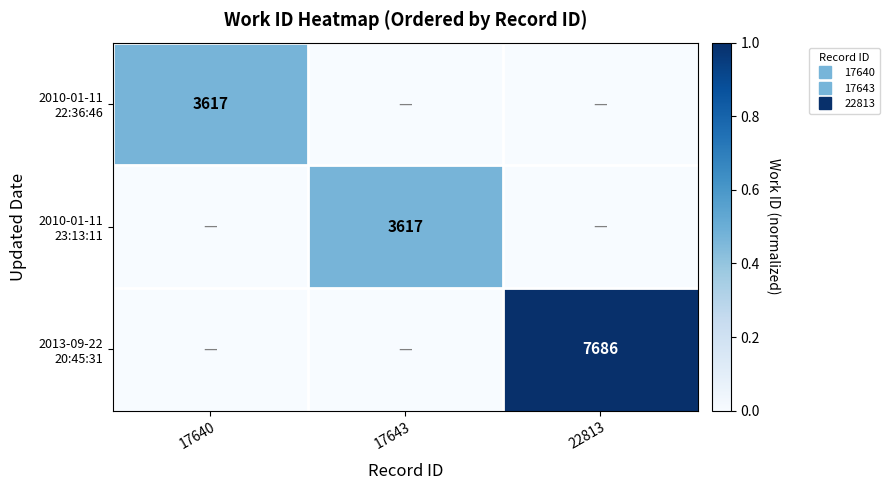

At how many categories does at least one series exceed 0?

3